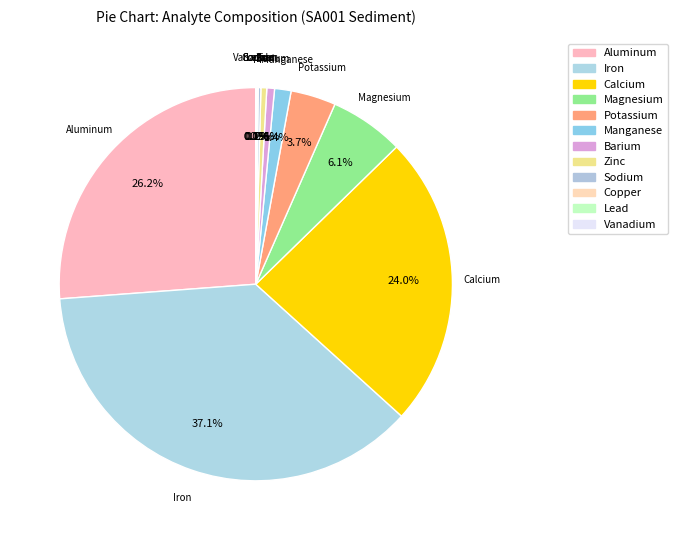

Is it true that Lead is 0% of the pie?

True